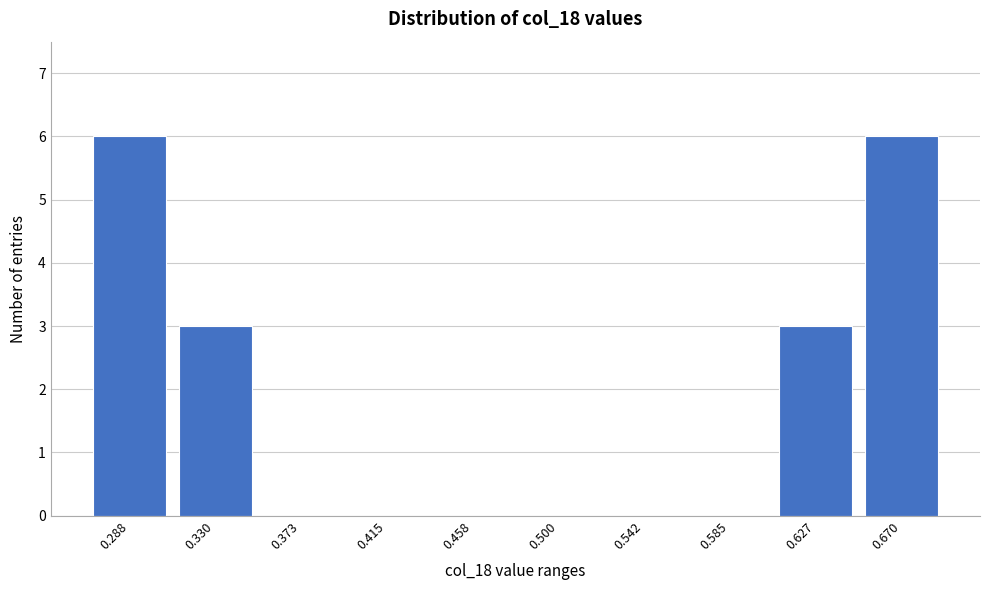

Reading left to right, transcribe all the data shown in this chart.

0.288=6	0.330=3	0.373=0	0.415=0	0.458=0	0.500=0	0.542=0	0.585=0	0.627=3	0.670=6